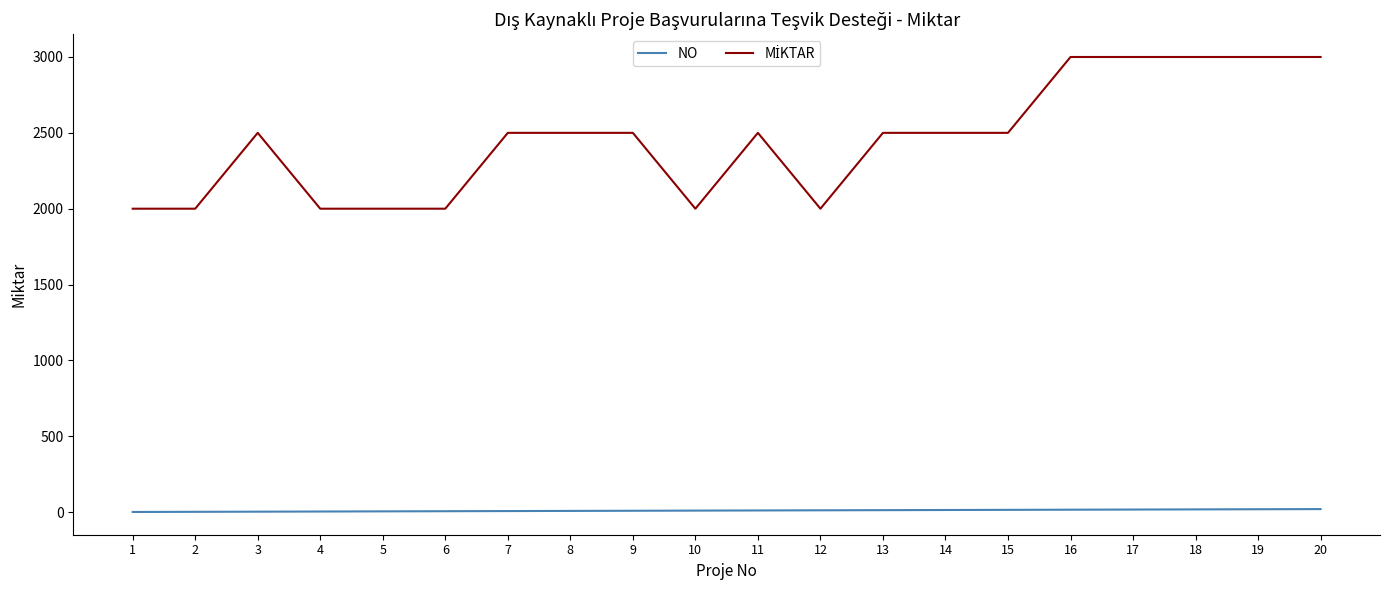

What is the maximum value shown in the chart?

3000